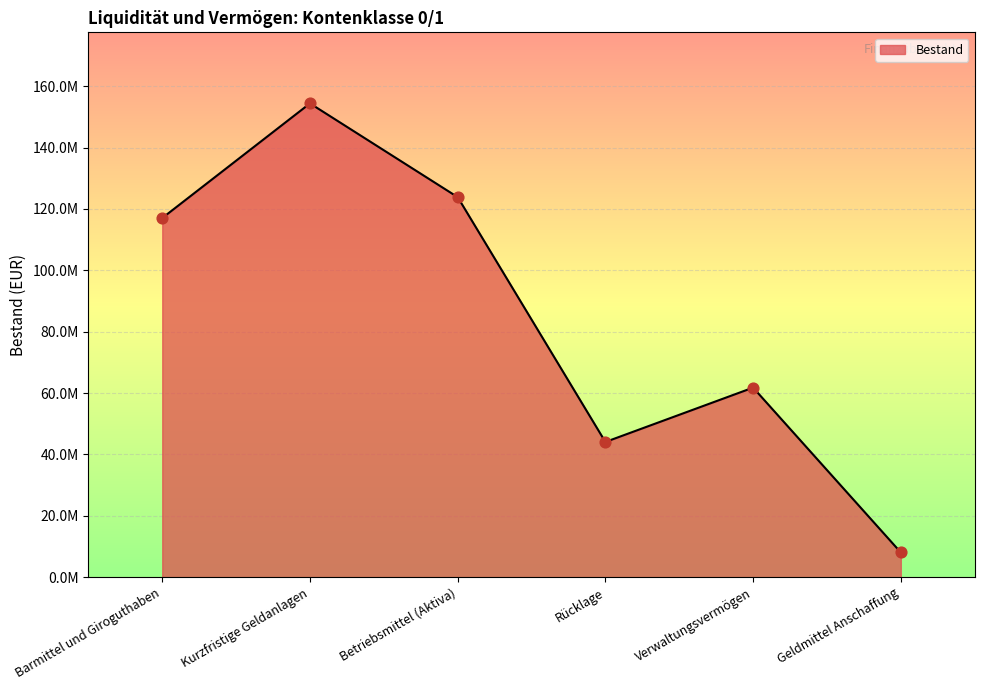

Is this an area chart (filled region under the line)?

Yes